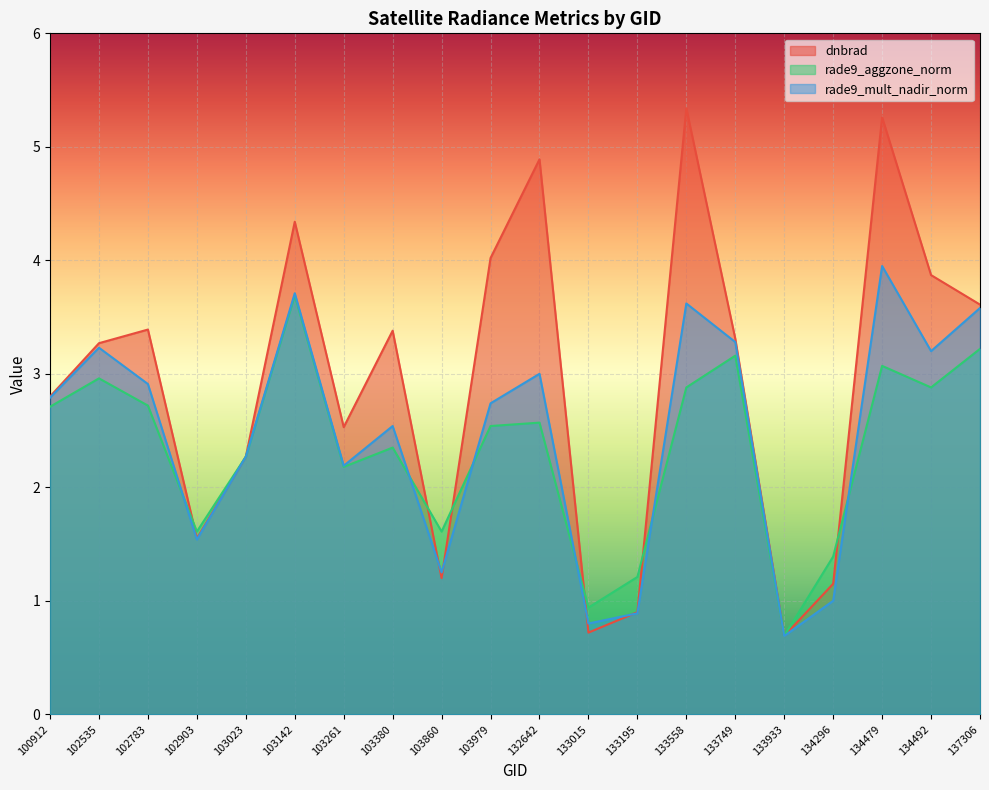

What is the value of the rade9_mult_nadir_norm point at the 9th from the left?

1.2